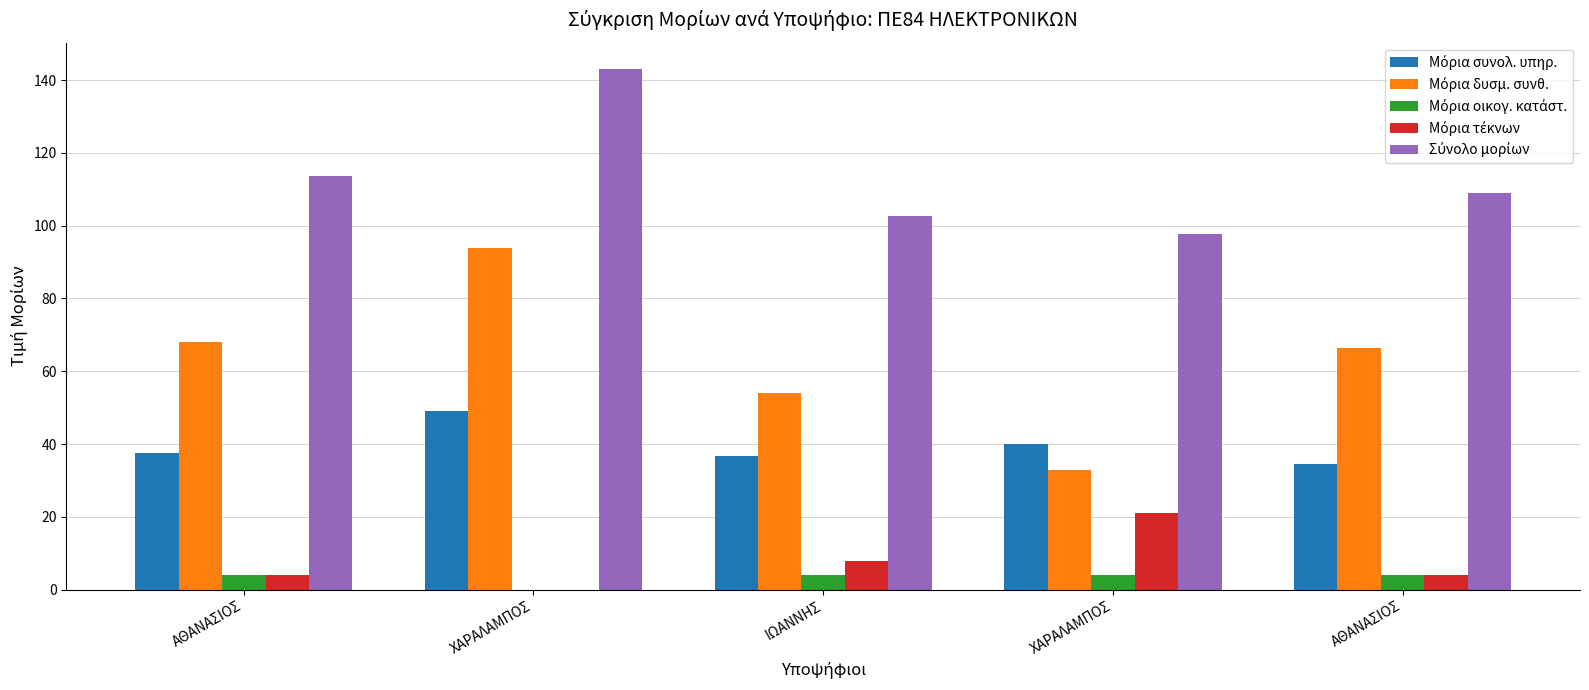

What is the sum of all Σύνολο μορίων values?

566.1